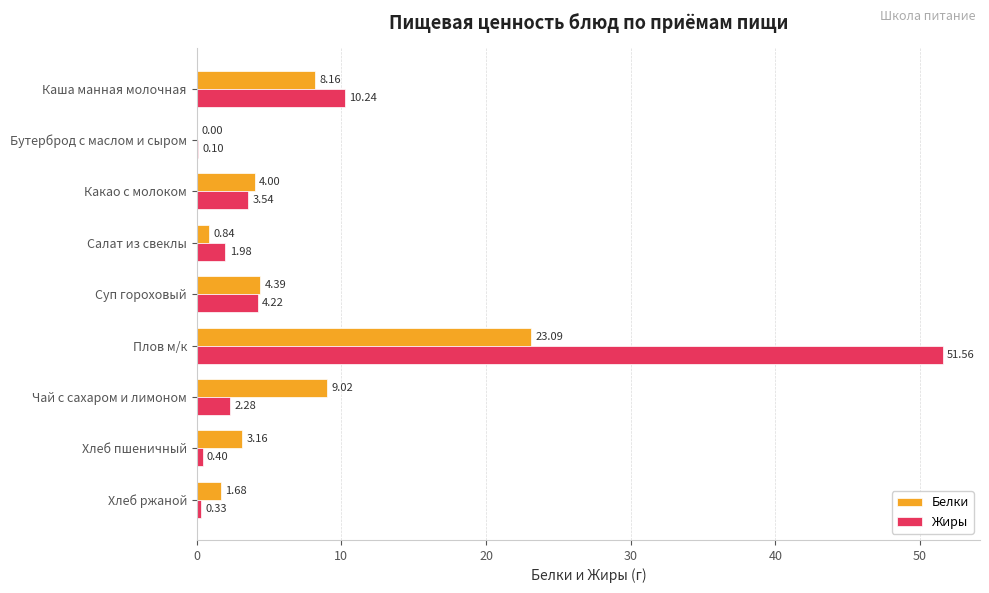

Which series changed the most between Каша манная молочная and Бутерброд с маслом и сыром?

Жиры